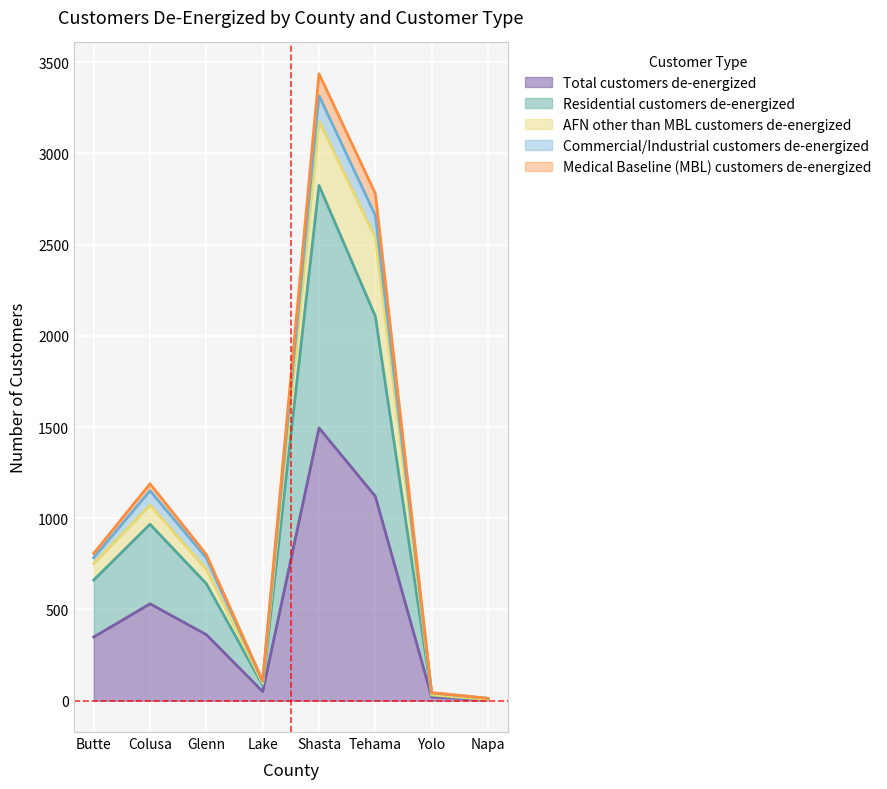

At which label does Total customers de-energized reach its peak?

Shasta